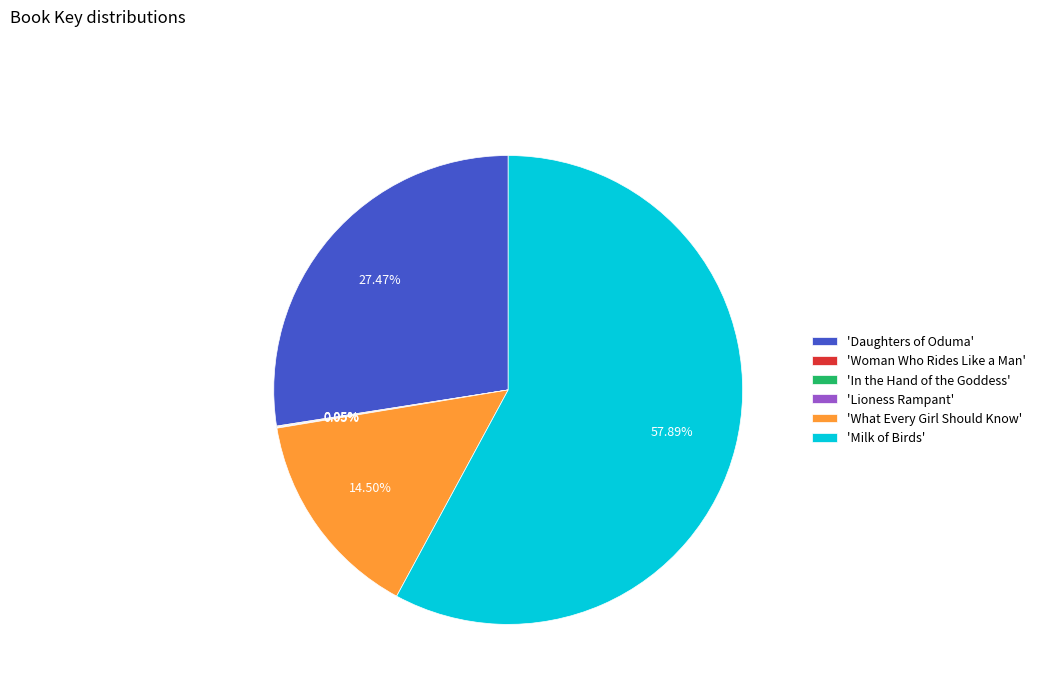

Which category accounts for the majority?

'Milk of Birds'